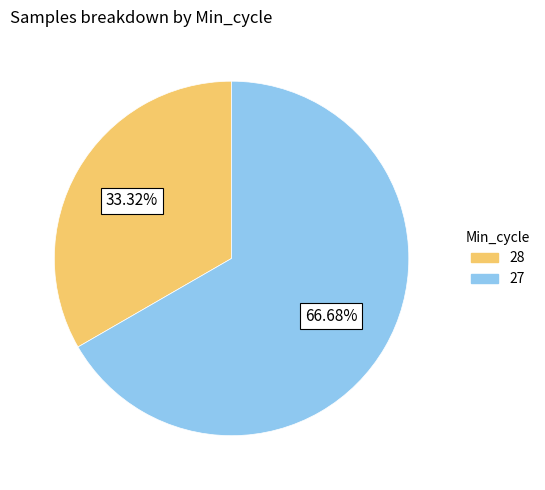

Is there a majority slice in this chart?

Yes